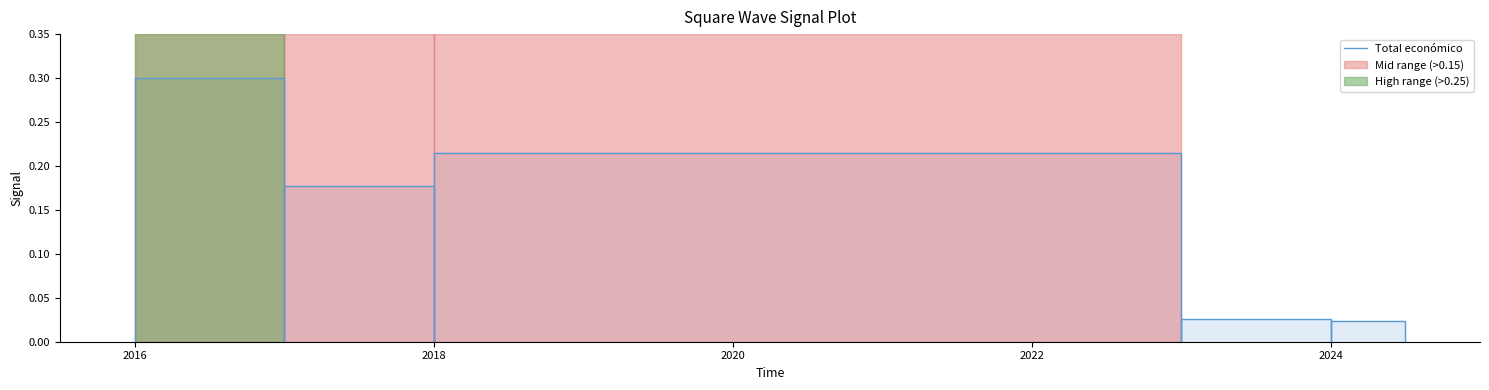

Reading right to left, transcribe all the data shown in this chart.

0.0	0.0	0.0	0.0	0.0	0.0	0.0	0.2	0.2	0.0	0.2	0.2	0.0	0.3	0.3	0.0